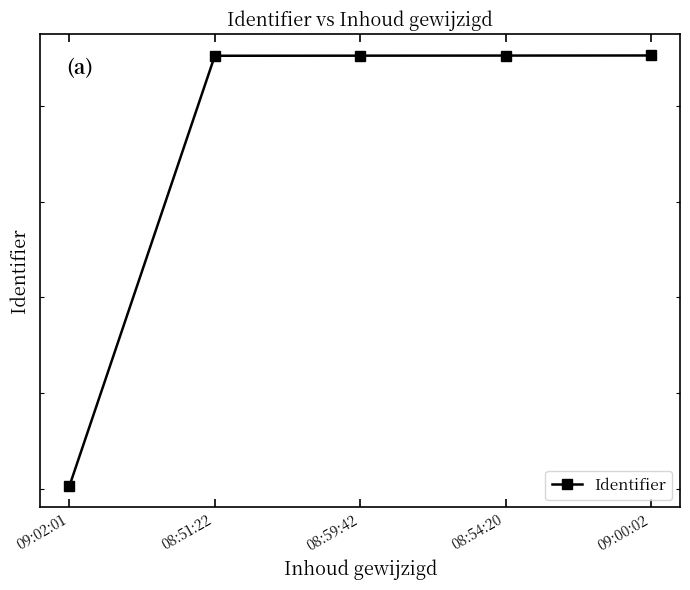

What position from the right is 08:54:20?

2